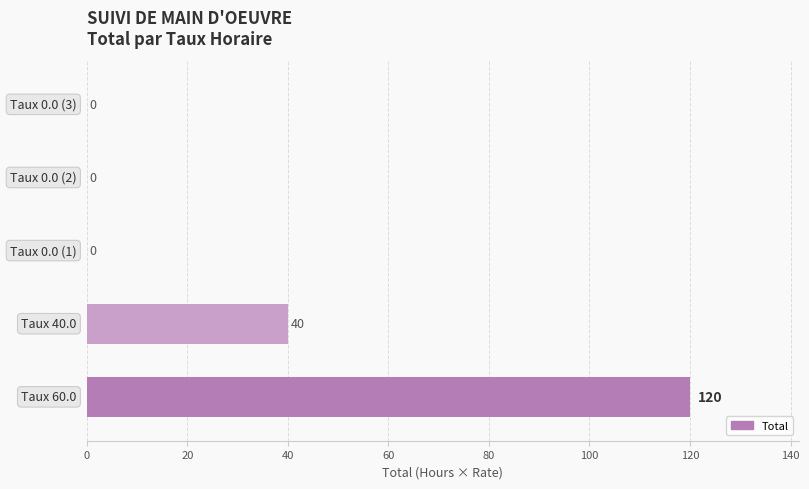

How many values are between 0 and 40?

4